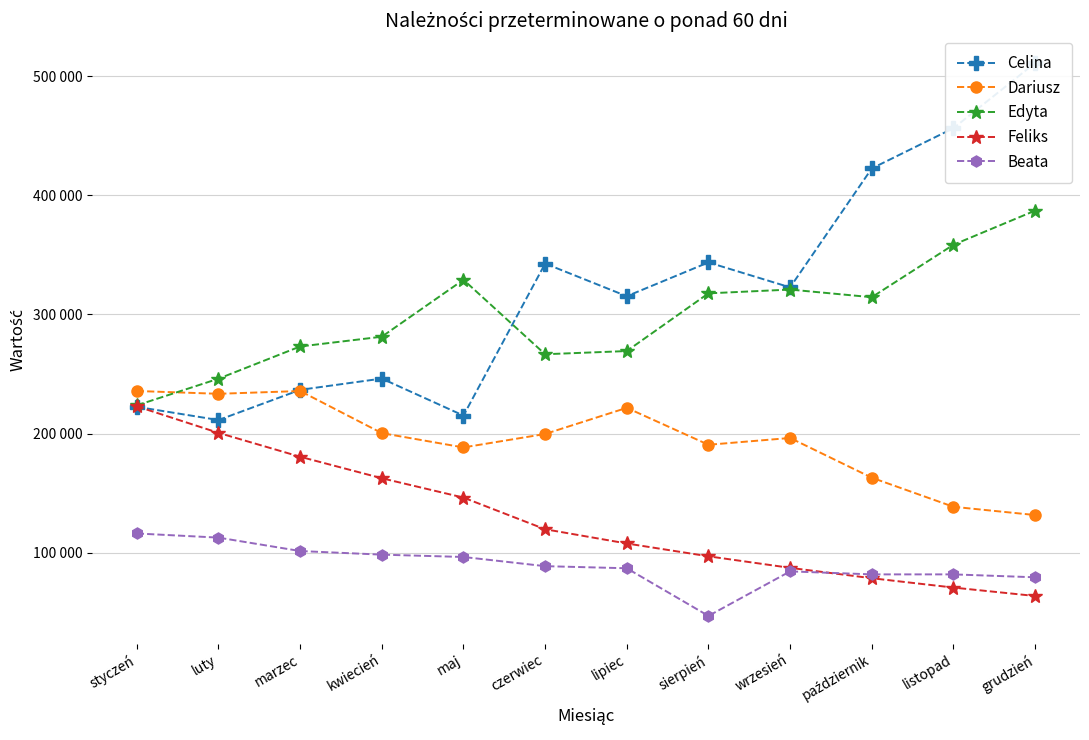

What is the maximum value for Feliks?

222837